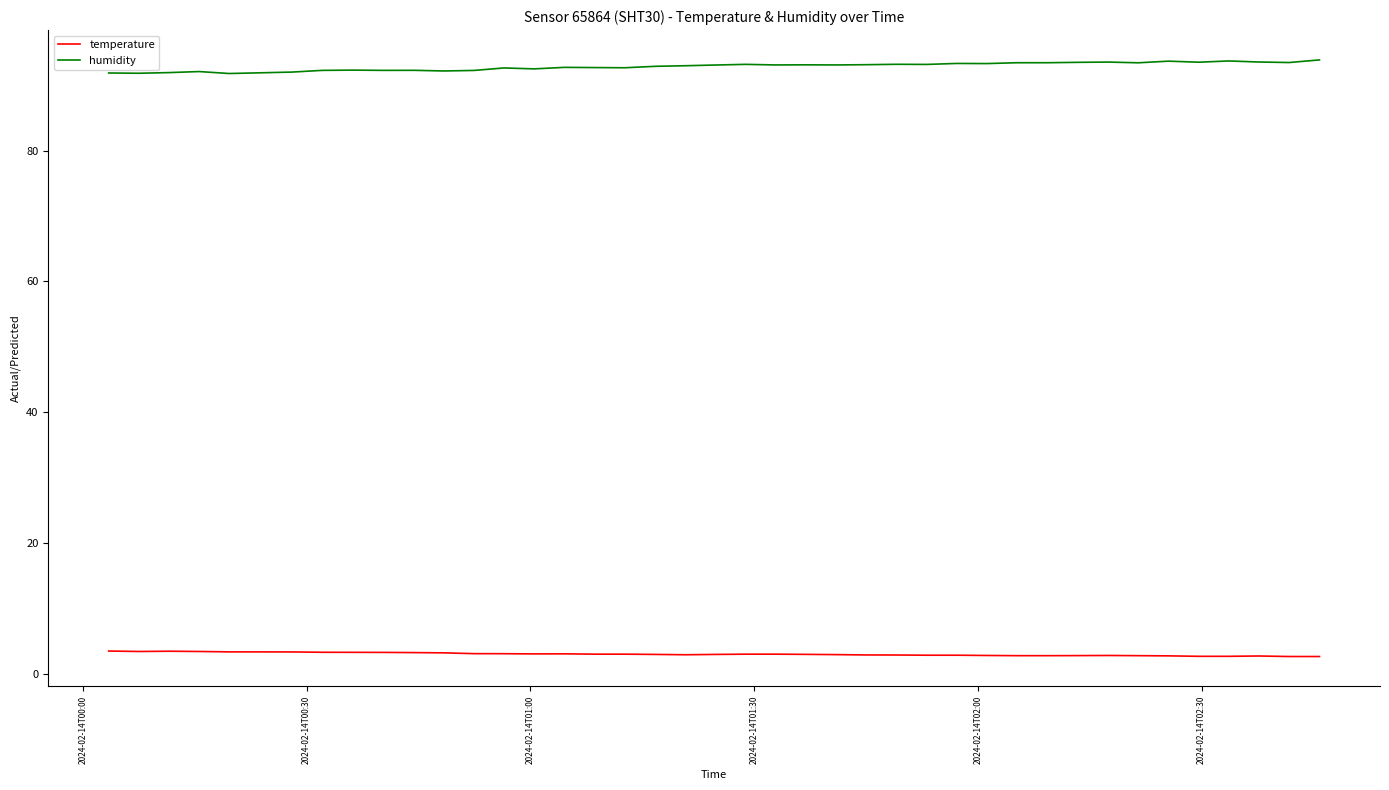

Which series has the largest total across all categories?

humidity